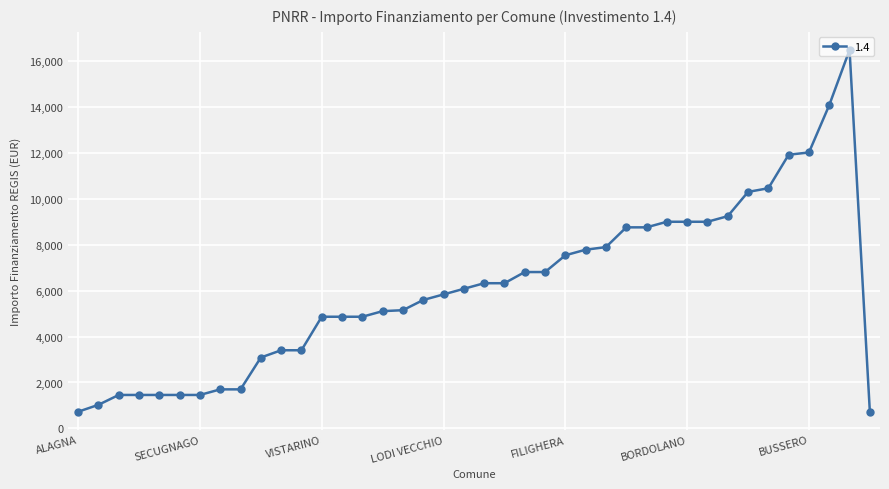

Does the chart display data point markers on the line(s)?

Yes